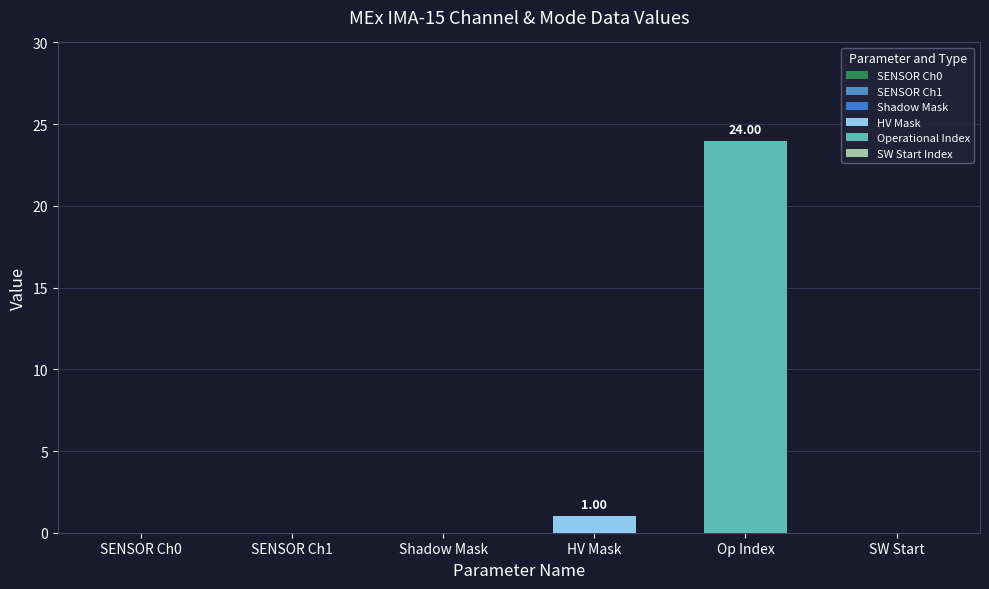

Count the number of categories in the chart.

1